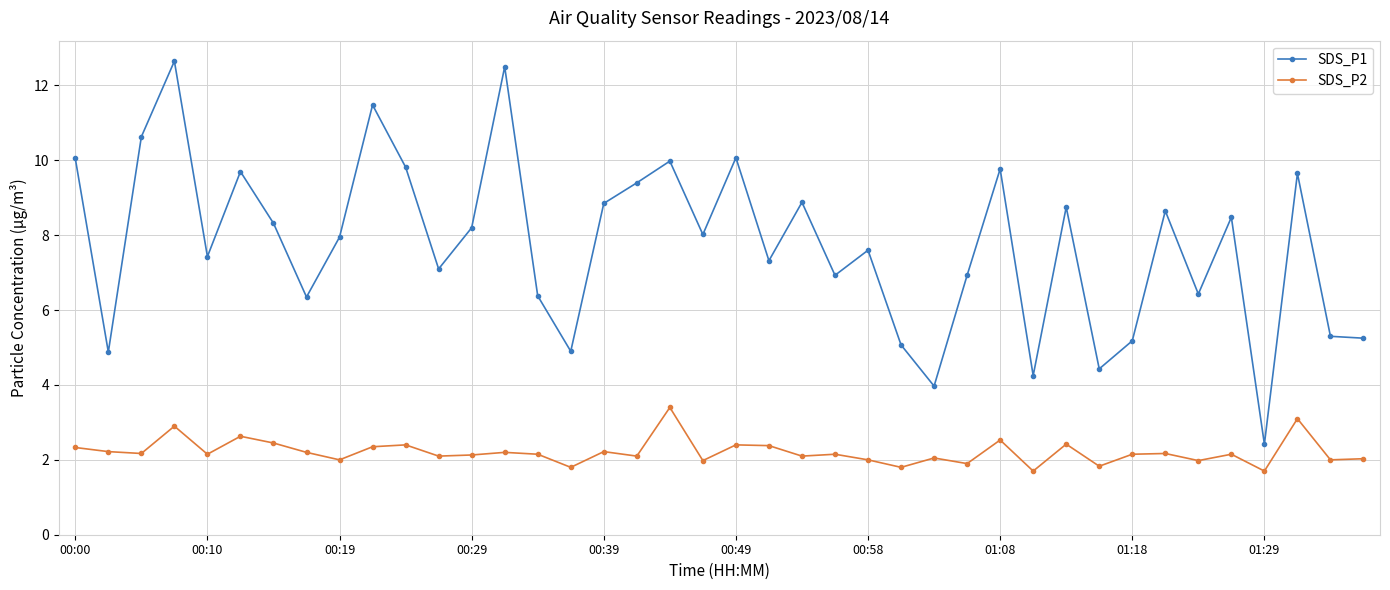

Rank the series by their maximum value, from lowest to highest.

SDS_P2, SDS_P1